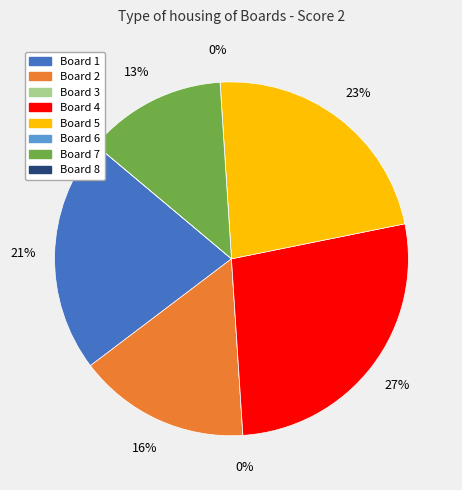

Which category has the smallest portion of the pie?

Board 3